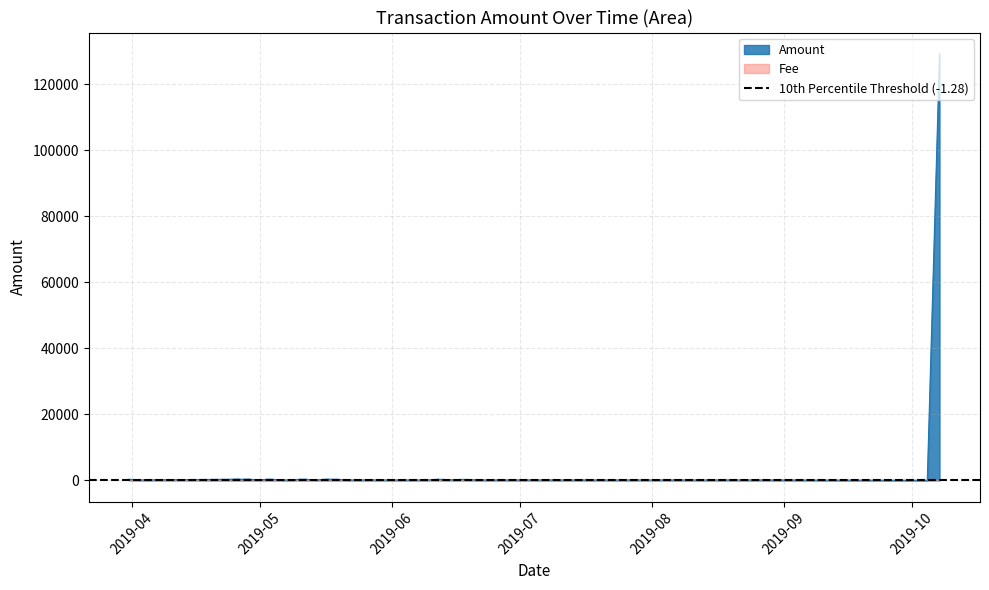

What is the value of the Amount point at the 19th from the left?

100.9